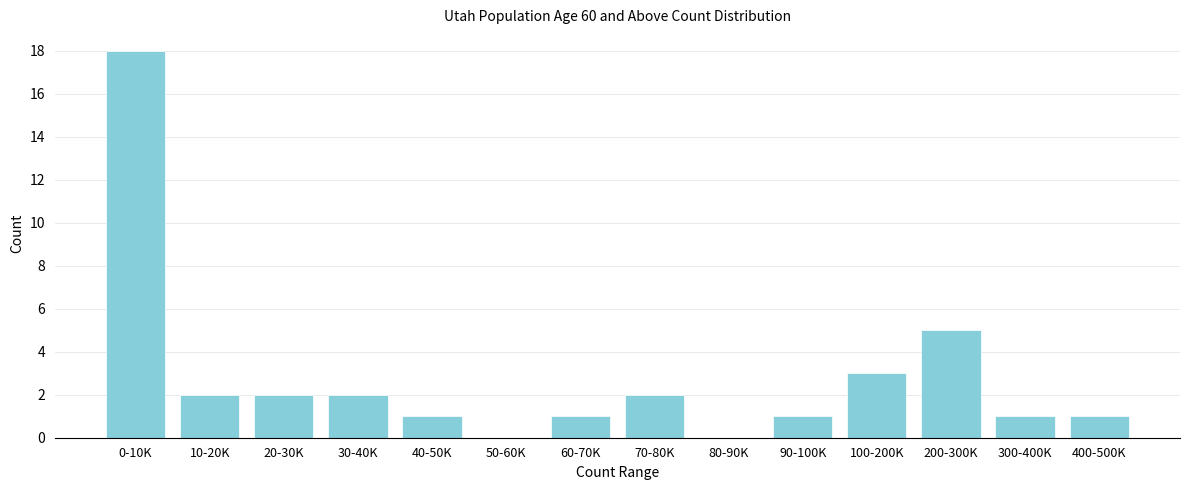

Reading left to right, extract all data points from this chart.

0-10K=18	10-20K=2	20-30K=2	30-40K=2	40-50K=1	50-60K=0	60-70K=1	70-80K=2	80-90K=0	90-100K=1	100-200K=3	200-300K=5	300-400K=1	400-500K=1